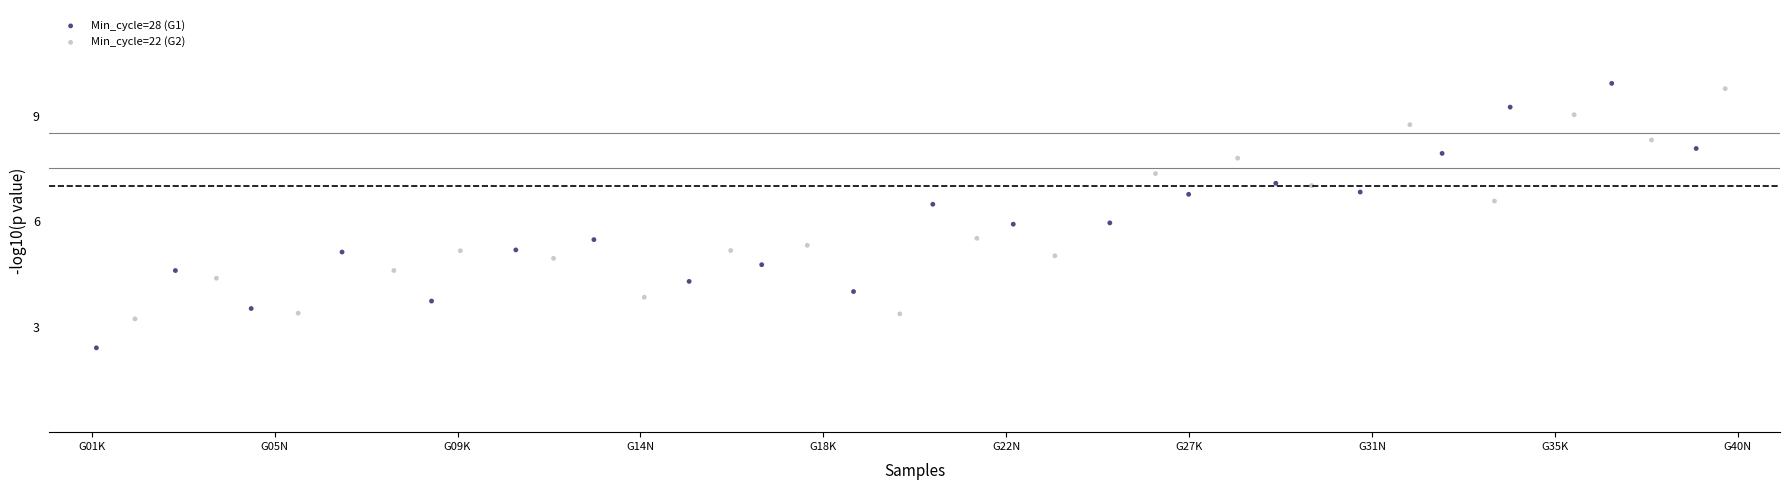

Which series contains the lowest Y value?

Min_cycle=28 (G1)